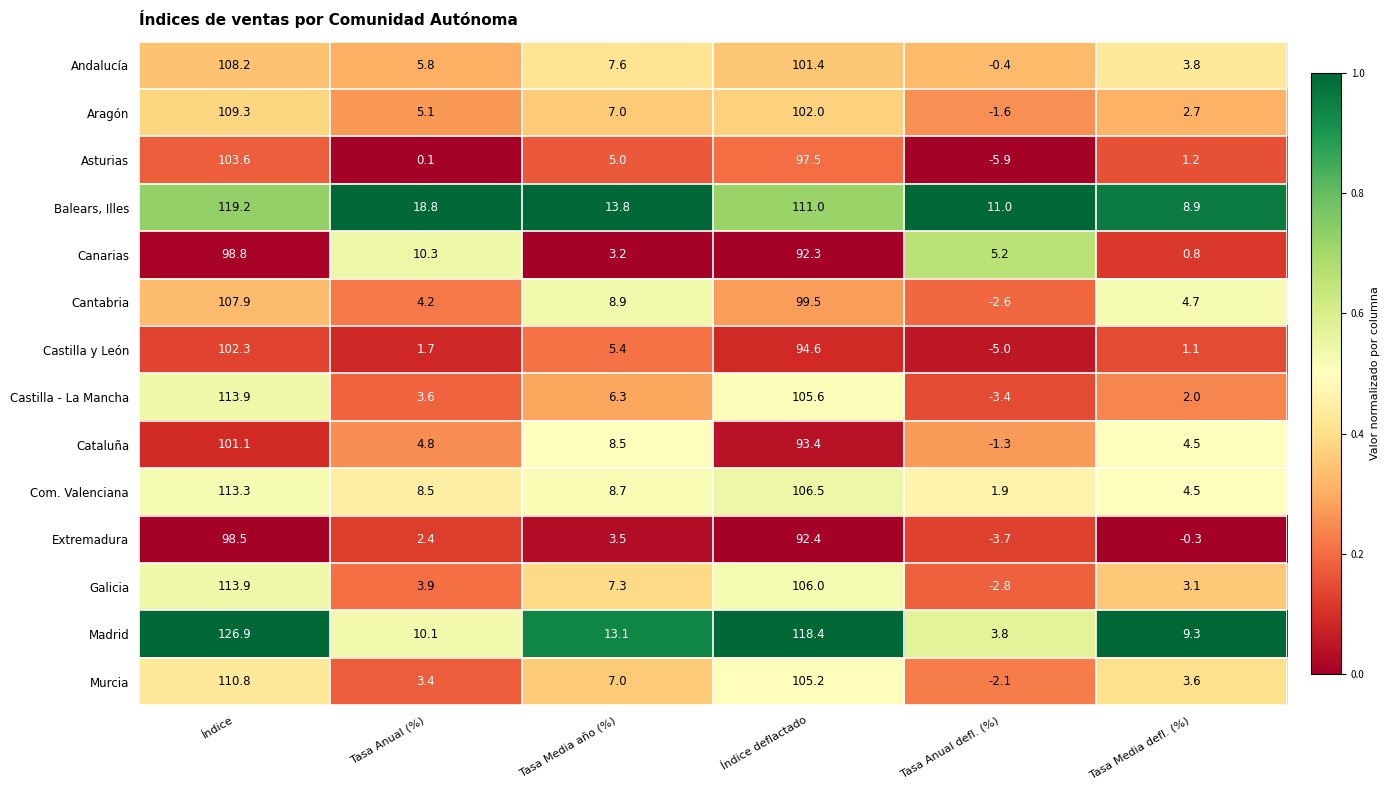

What is the highest value of the Castilla y León series?

102.3